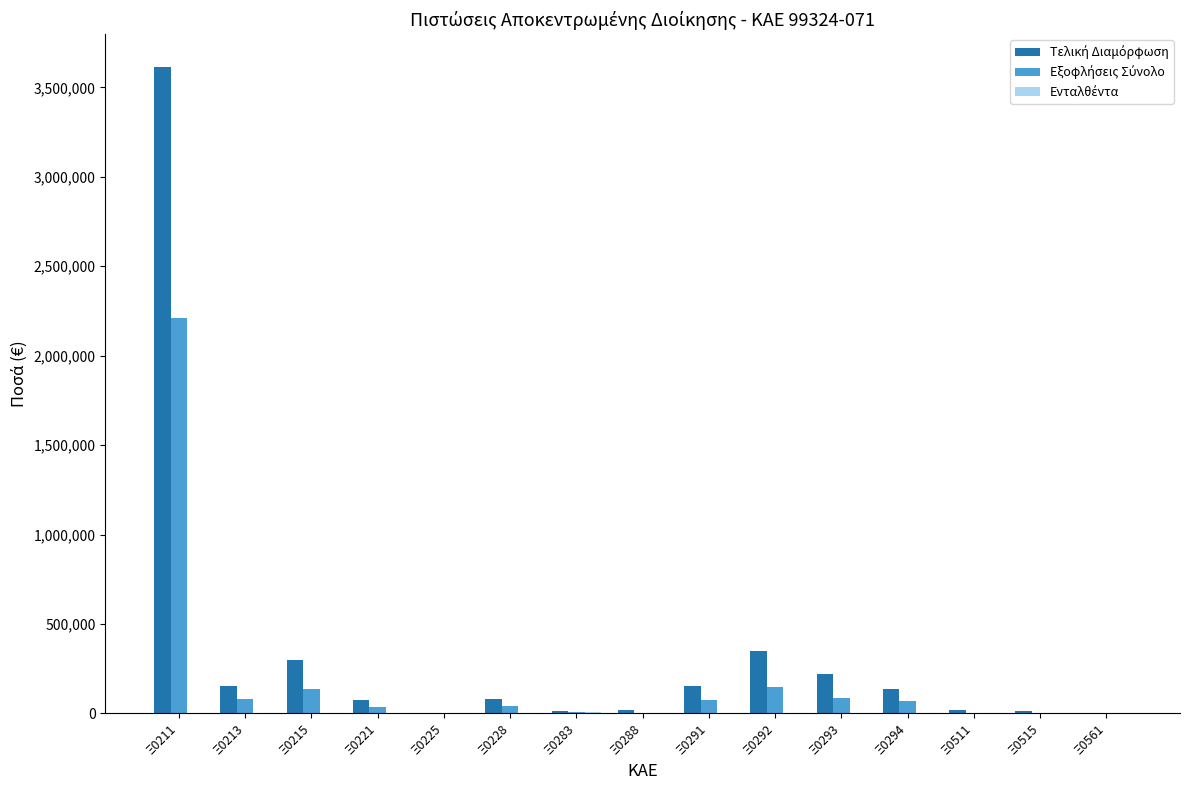

Count the number of data series in this chart.

3